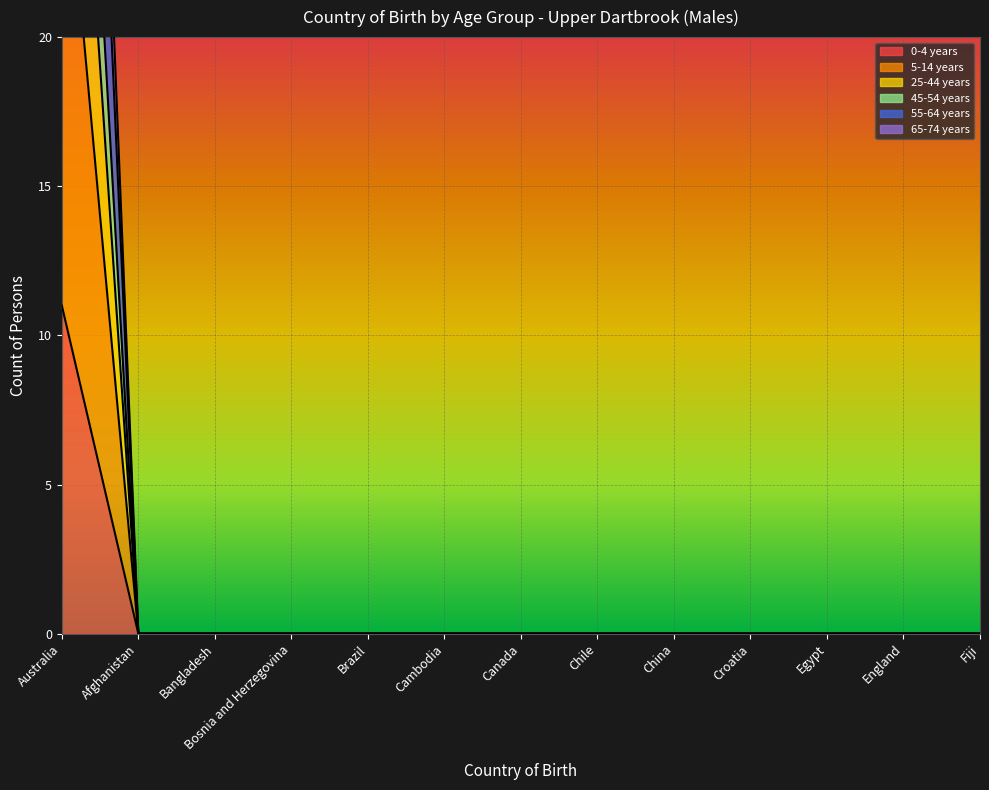

Reading right to left, list all the values displayed in this chart.

0-4 years: 0	0	0	0	0	0	0	0	0	0	0	0	45
5-14 years: 0	0	0	0	0	0	0	0	0	0	0	0	28
25-44 years: 0	0	0	0	0	0	0	0	0	0	0	0	11
45-54 years: 0	0	0	0	0	0	0	0	0	0	0	0	38
55-64 years: 0	0	0	0	0	0	0	0	0	0	0	0	57
65-74 years: 0	0	0	0	0	0	0	0	0	0	0	0	63